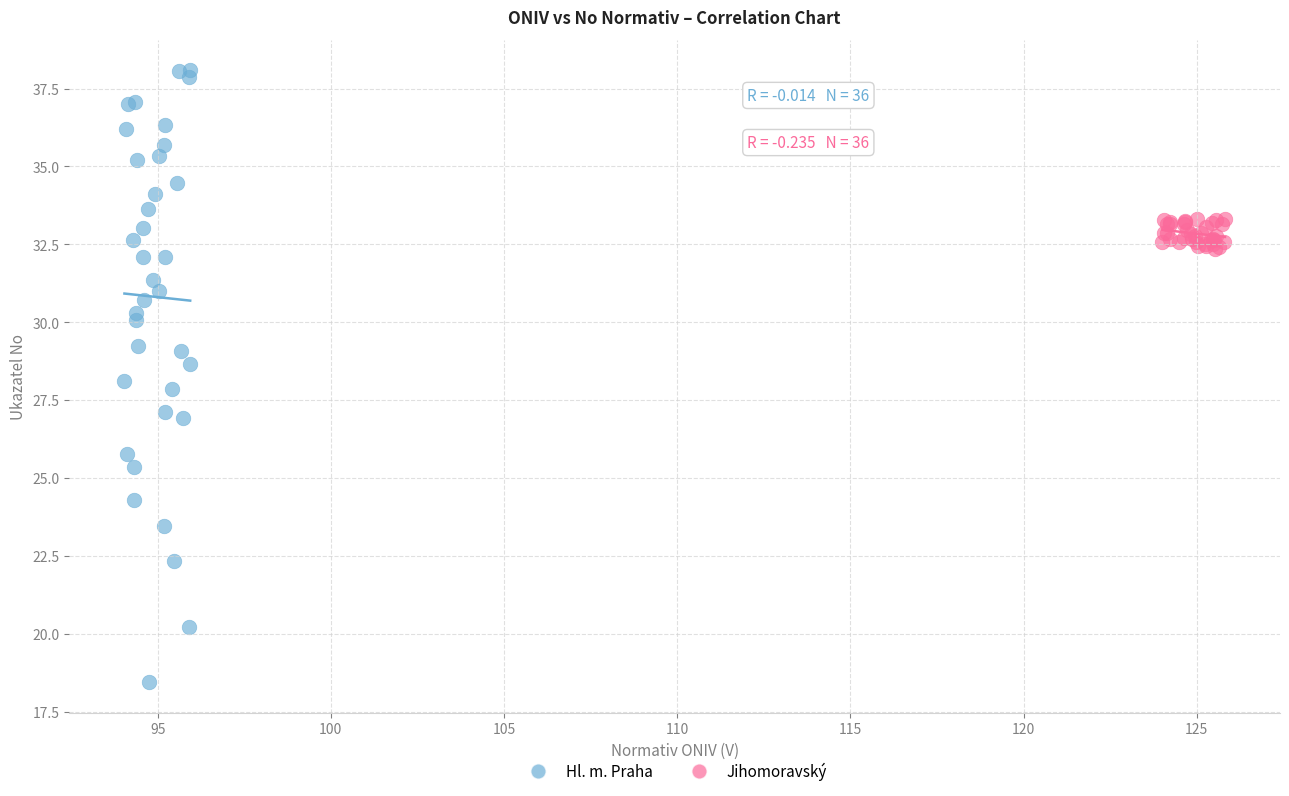

Which series contains the lowest Y value?

Hl. m. Praha